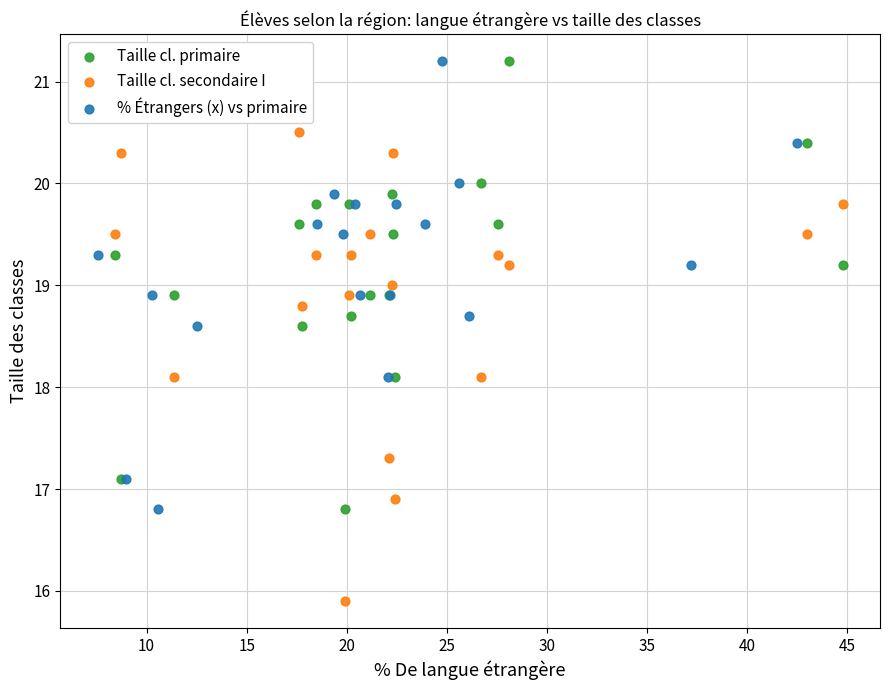

Which series has the largest Y range (max minus min)?

Taille cl. secondaire I